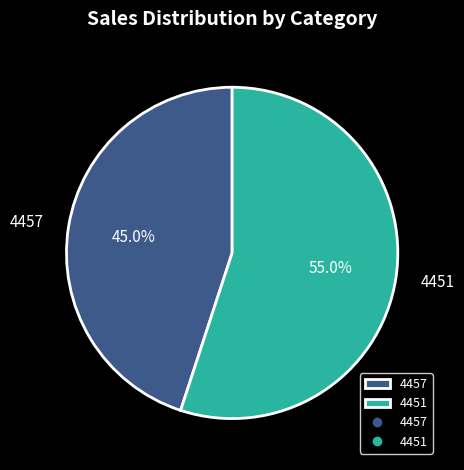

How many segments does this pie chart have?

2